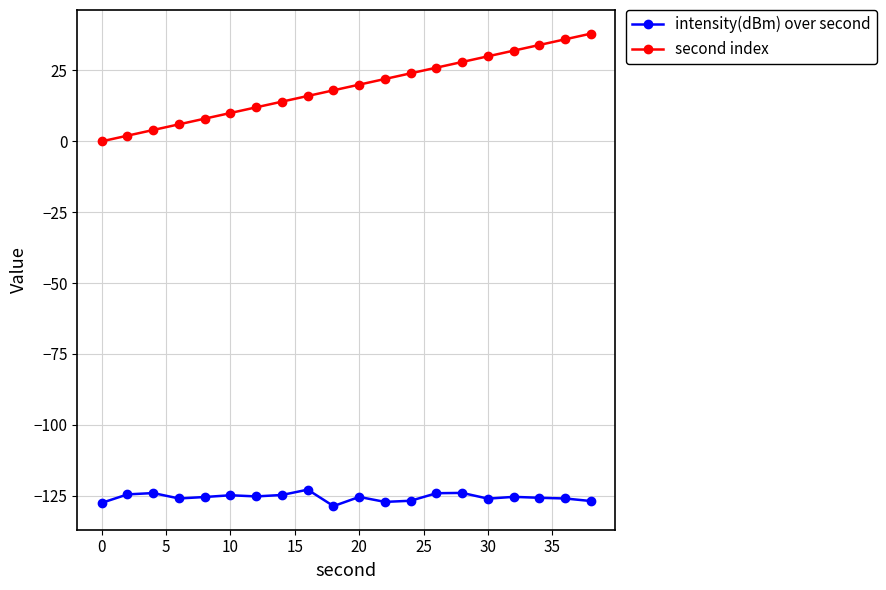

True or false: intensity(dBm) over second and second index cross at least once.

False